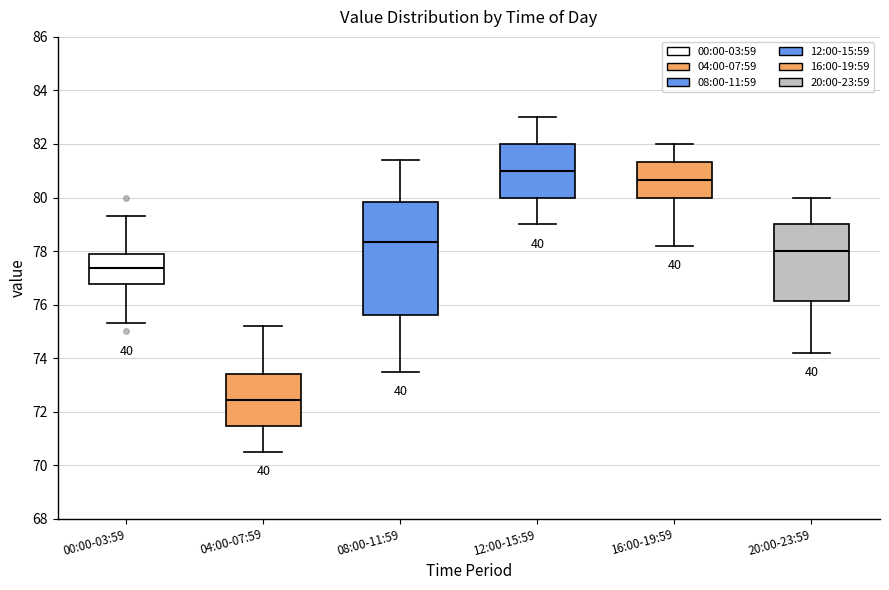

Where does the upper whisker of the box for 04:00-07:59 end on the y-axis? The values are not printed on the chart, so give them approximately, as read against the axis.

75.2